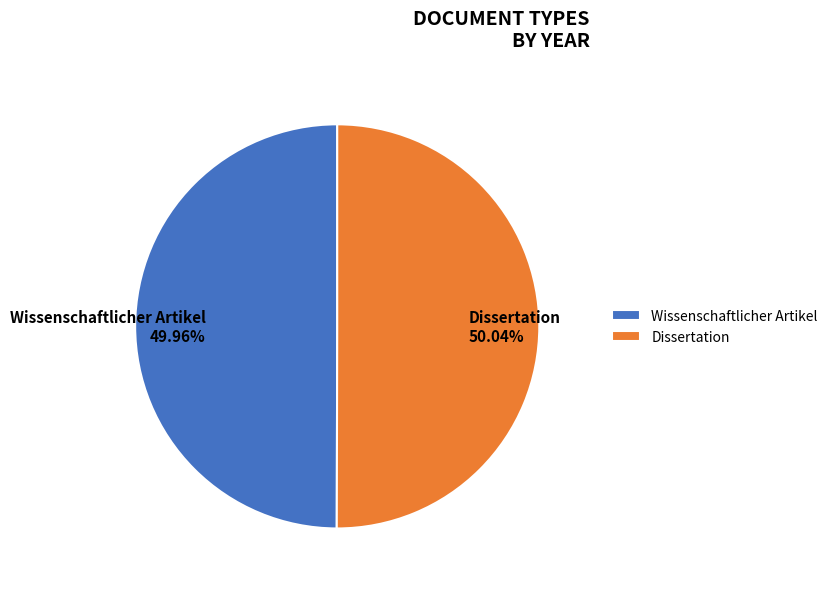

To the nearest percent, what portion does Wissenschaftlicher Artikel represent?

50%